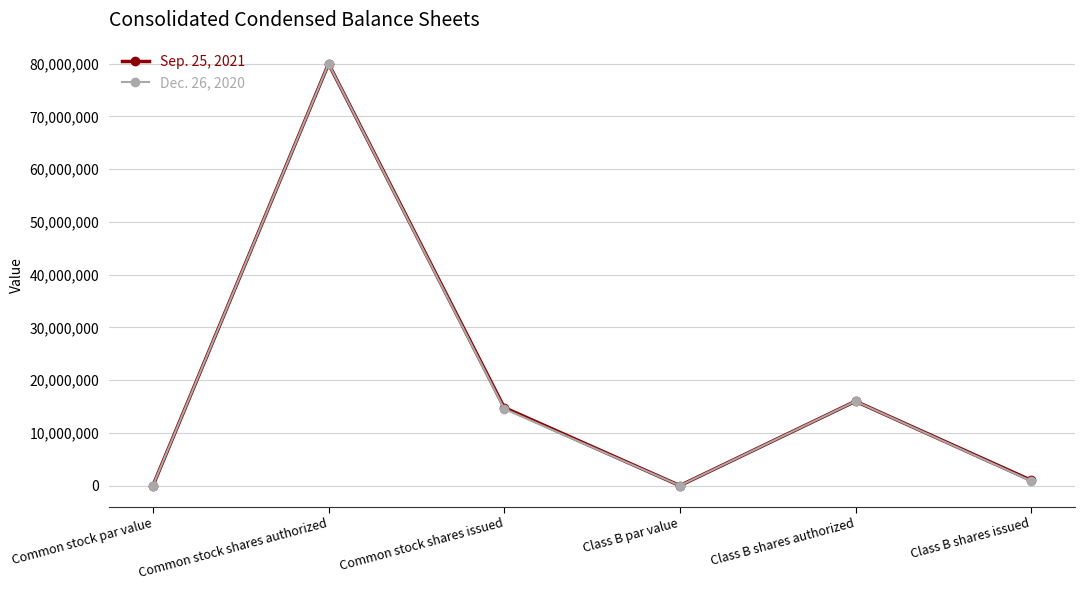

How many categories are shown in the chart?

6